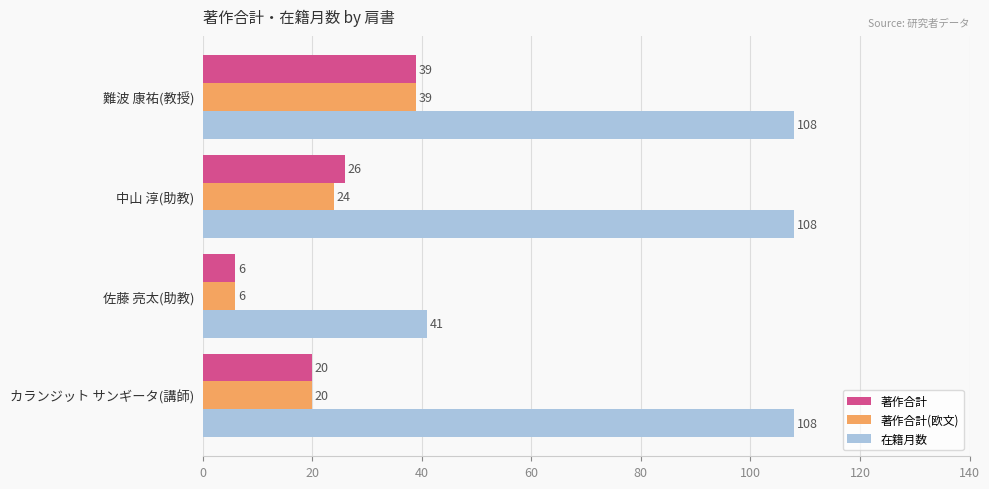

How many data points in 著作合計(欧文) are less than 24?

2